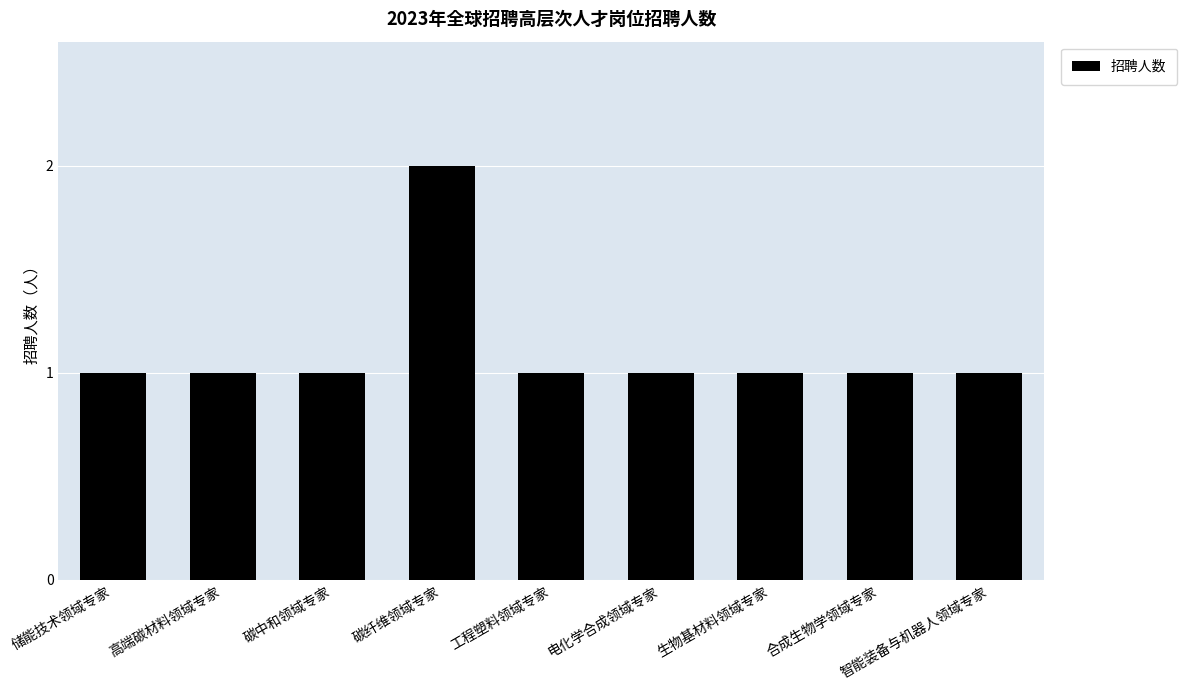

Reading right to left, what are all the values shown in this chart?

1	1	1	1	1	2	1	1	1